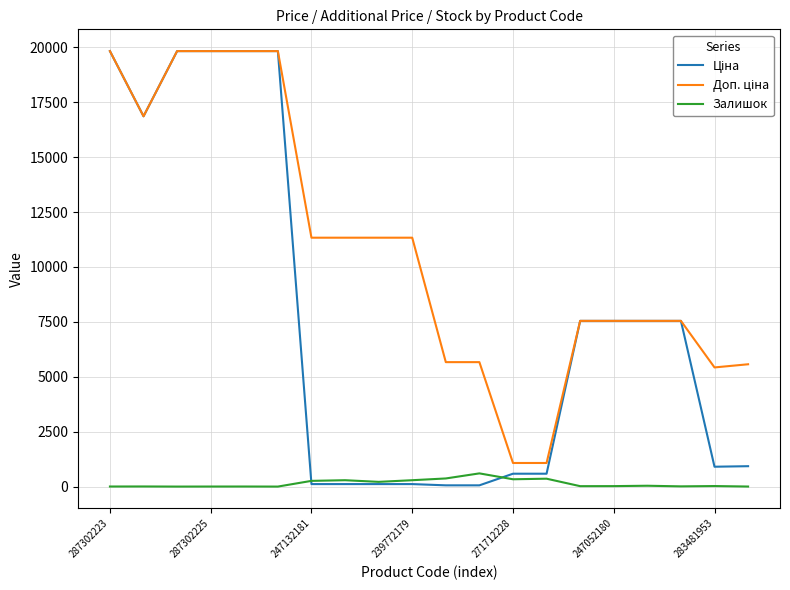

What is the greatest value displayed?

19831.1